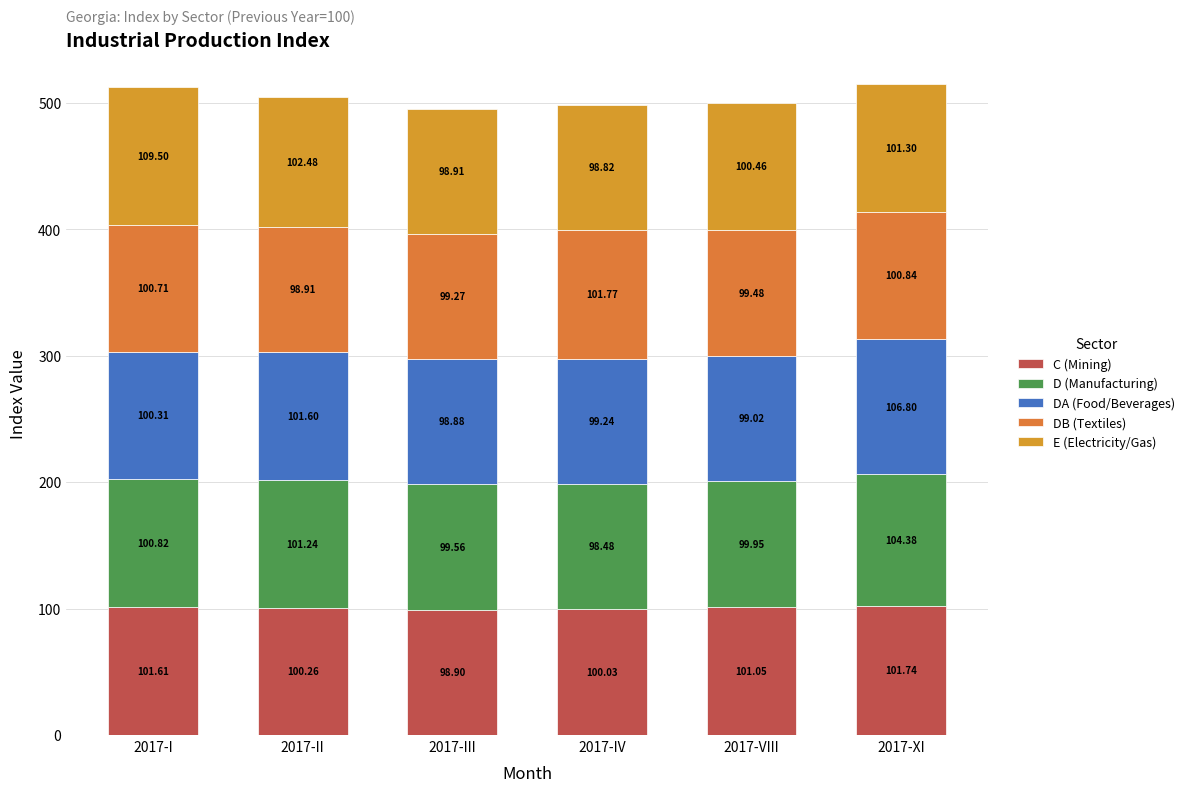

How many data points does each series have?

6